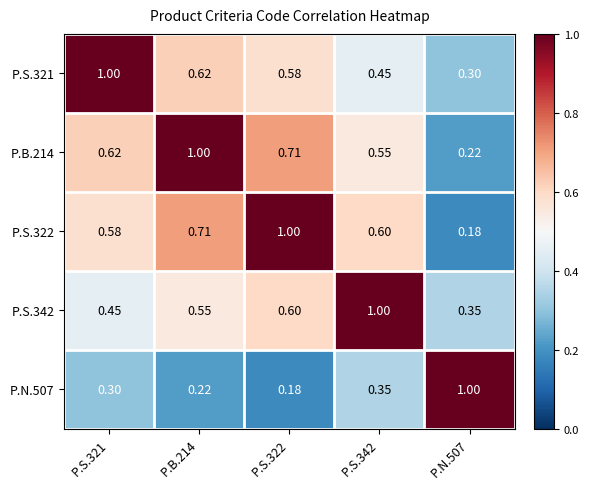

How many data points does each series have?

5